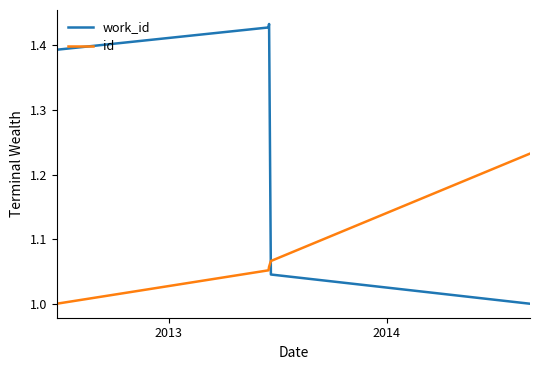

True or false: id and work_id cross at least once.

True